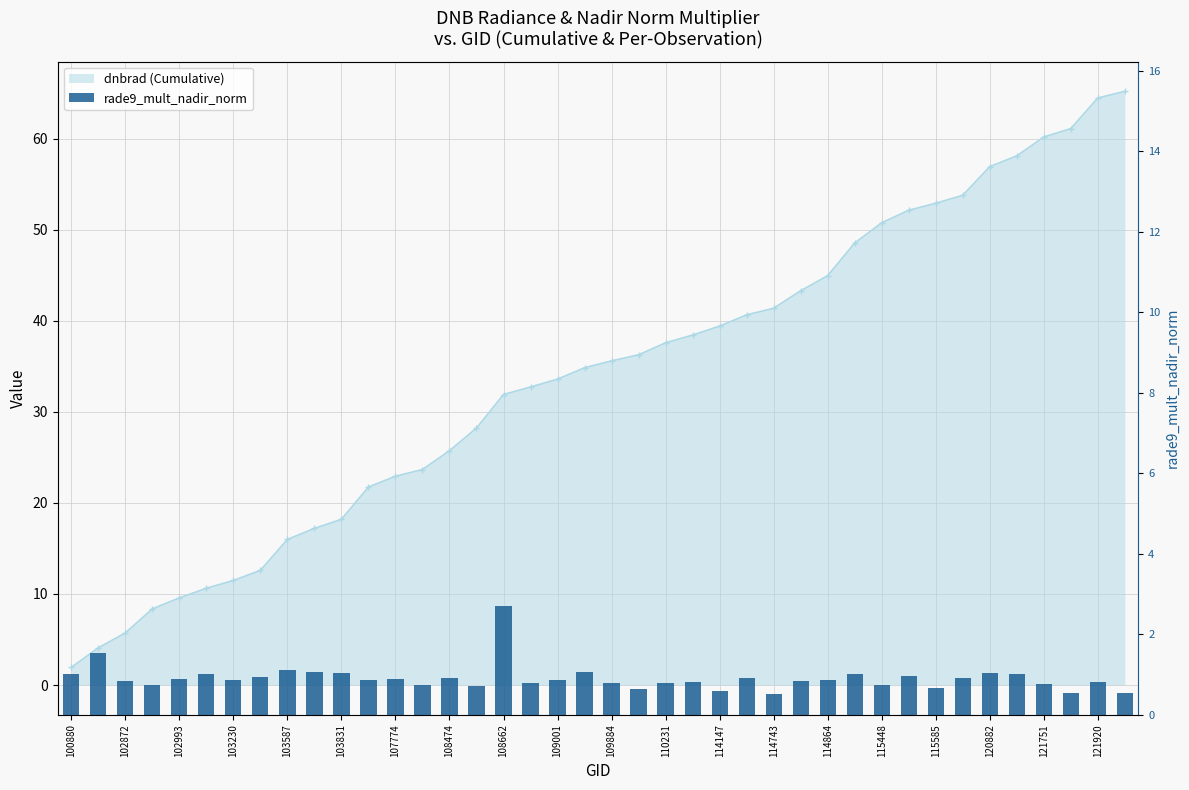

Does the chart contain stacked bars?

No